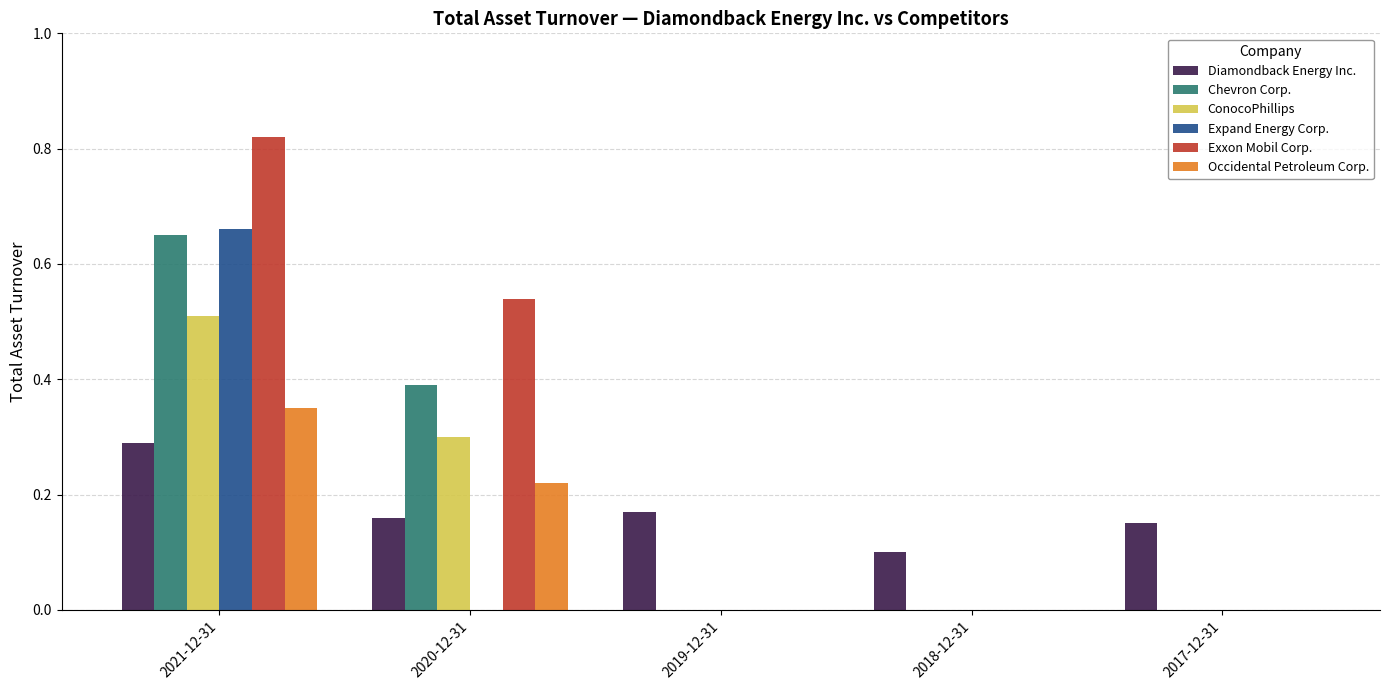

Between 2020-12-31 and 2017-12-31, which series saw the biggest shift?

Exxon Mobil Corp.